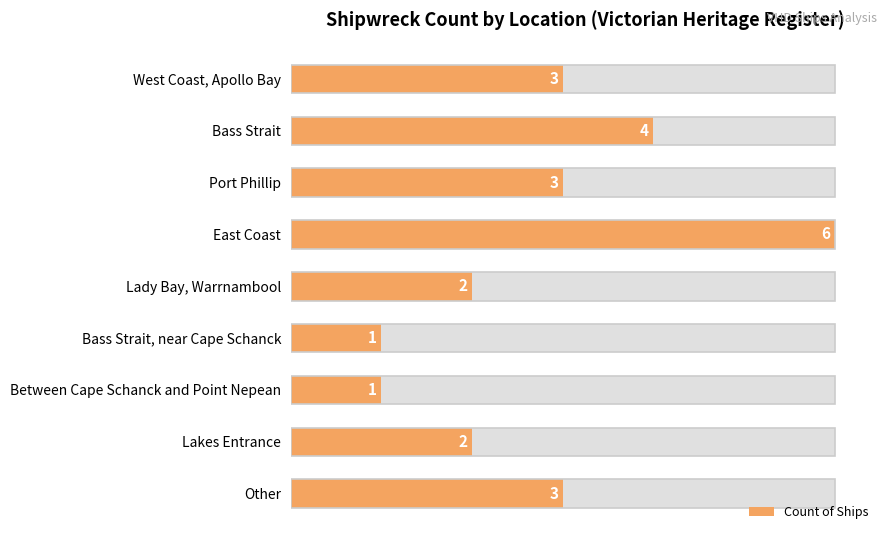

True or false: the data shows 1 at Bass Strait, near Cape Schanck.

True